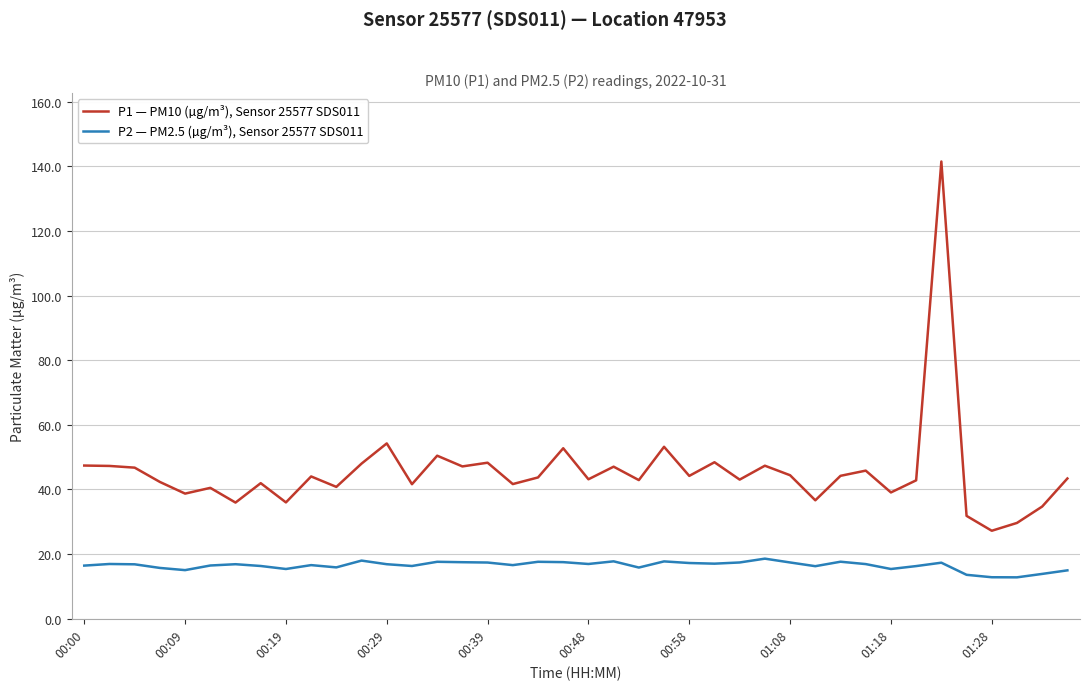

What is the minimum value shown in the chart?

12.8